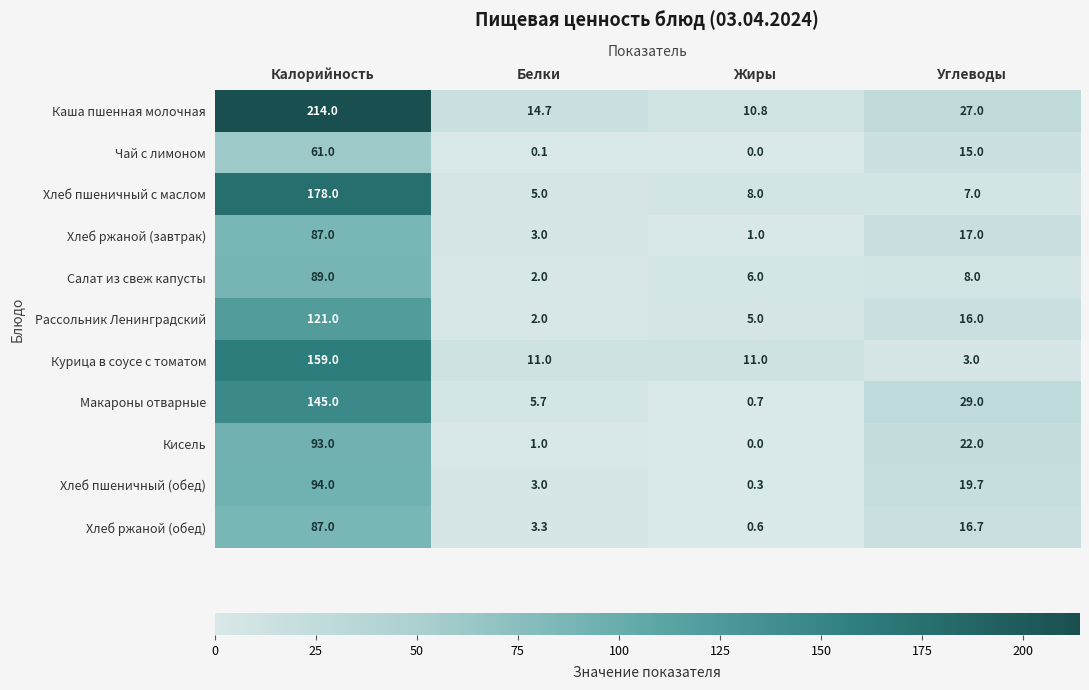

Which series has the largest total across all categories?

Каша пшенная молочная